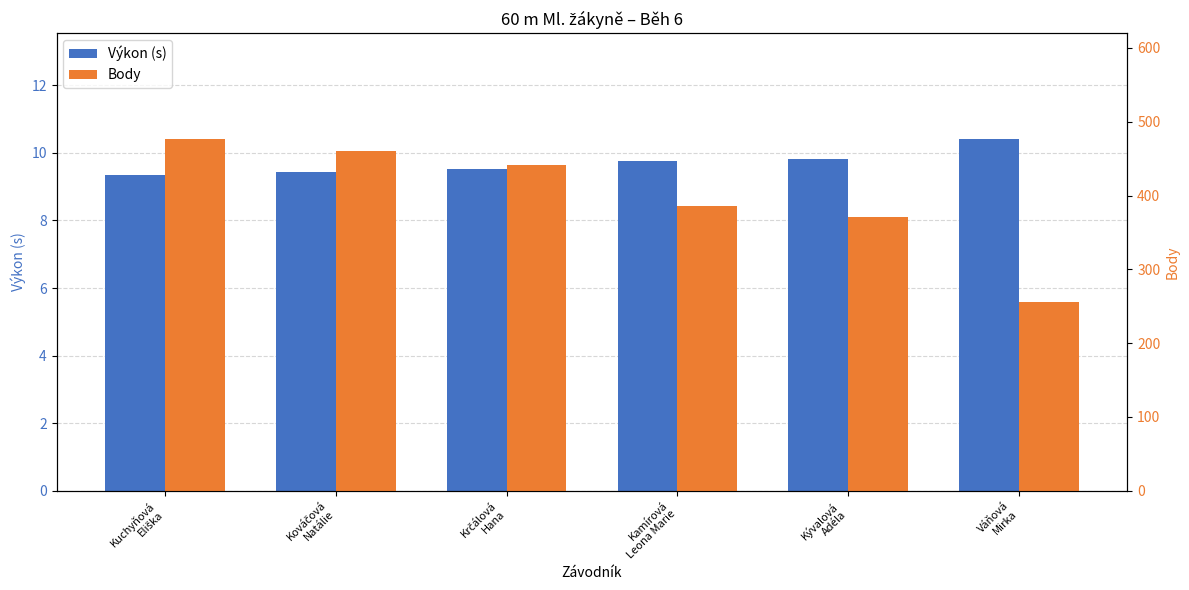

The Výkon (s) series shows 9.5 at Krčálová
Hana. True or false?

True